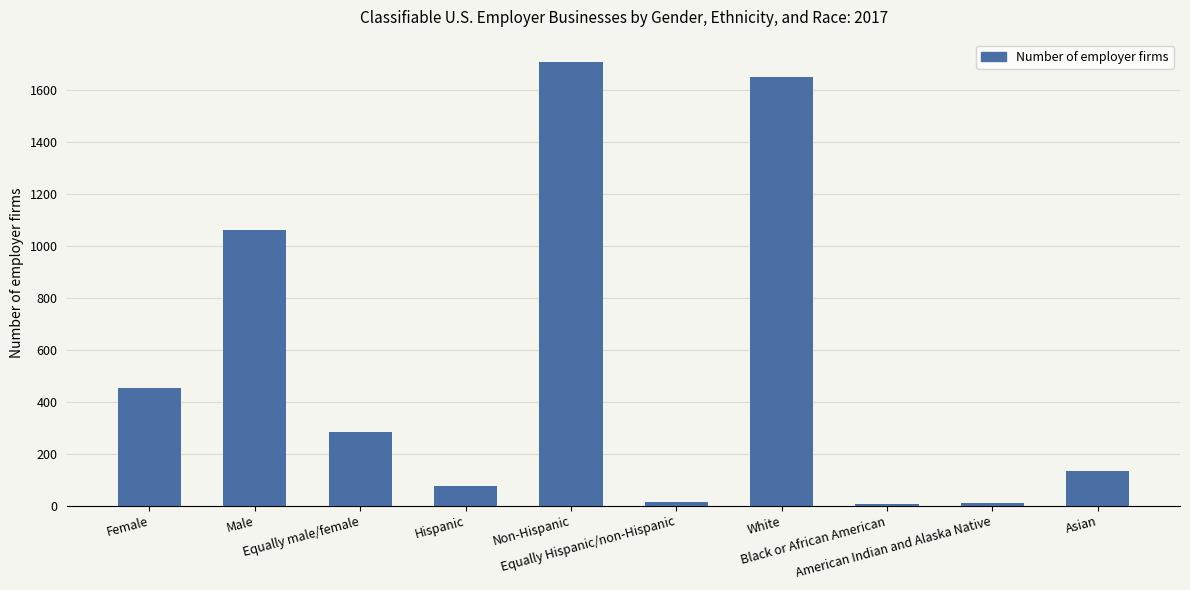

How many series are shown in this chart?

1